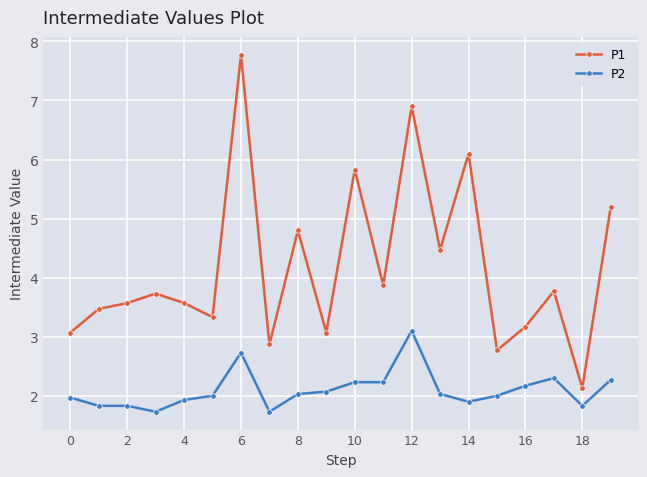

Rank the series by their maximum value, from highest to lowest.

P1, P2